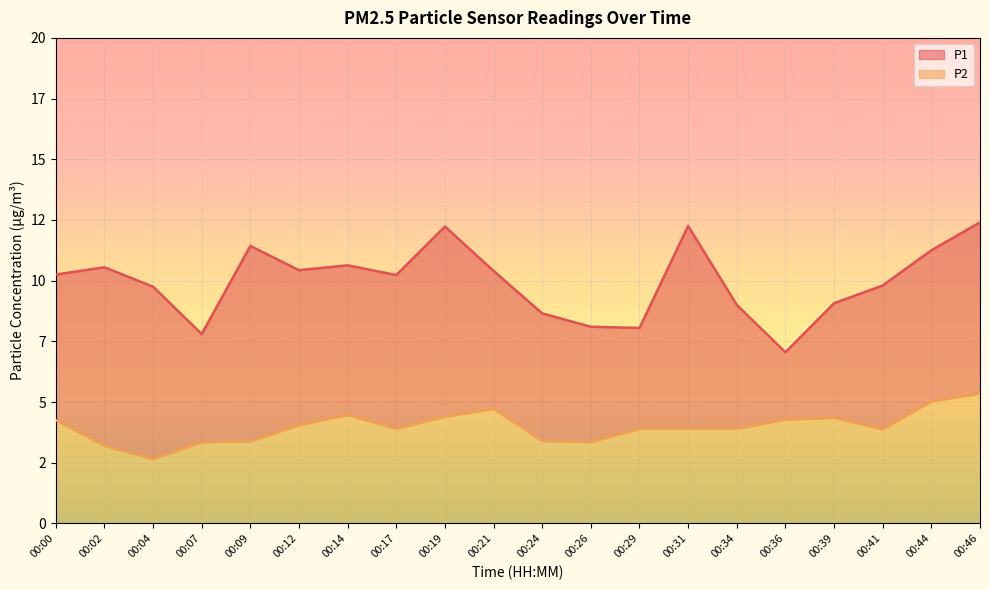

What is the approximate value of P2 at 00:26?

3.4